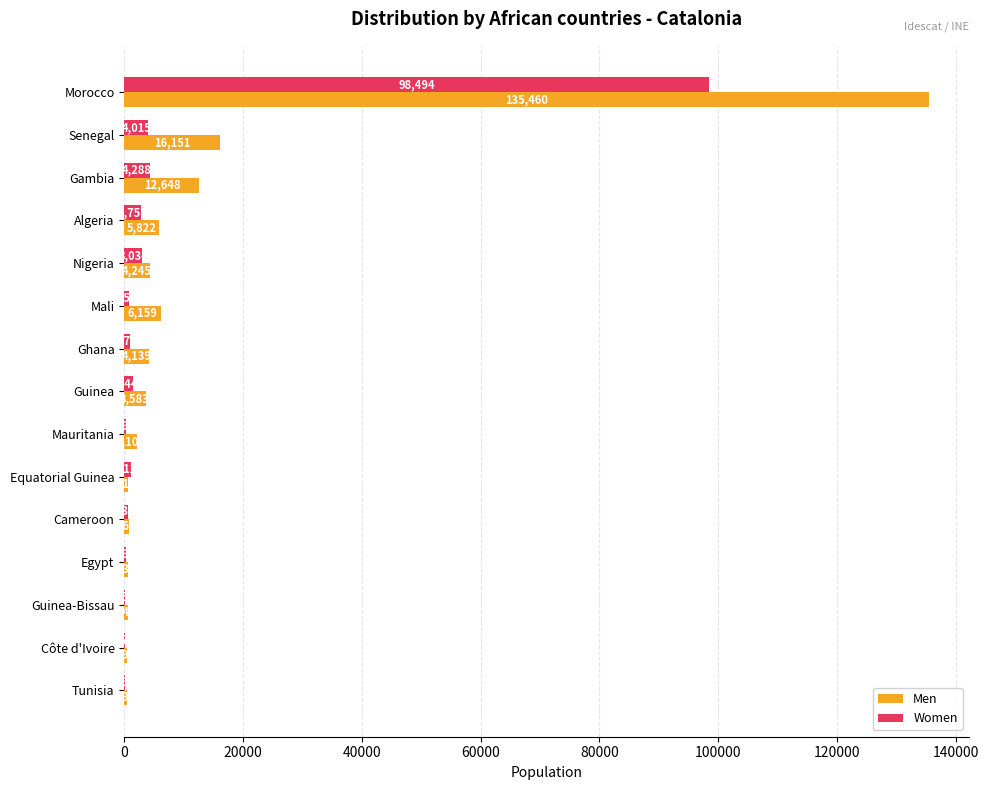

Which series changed the most between Equatorial Guinea and Egypt?

Women